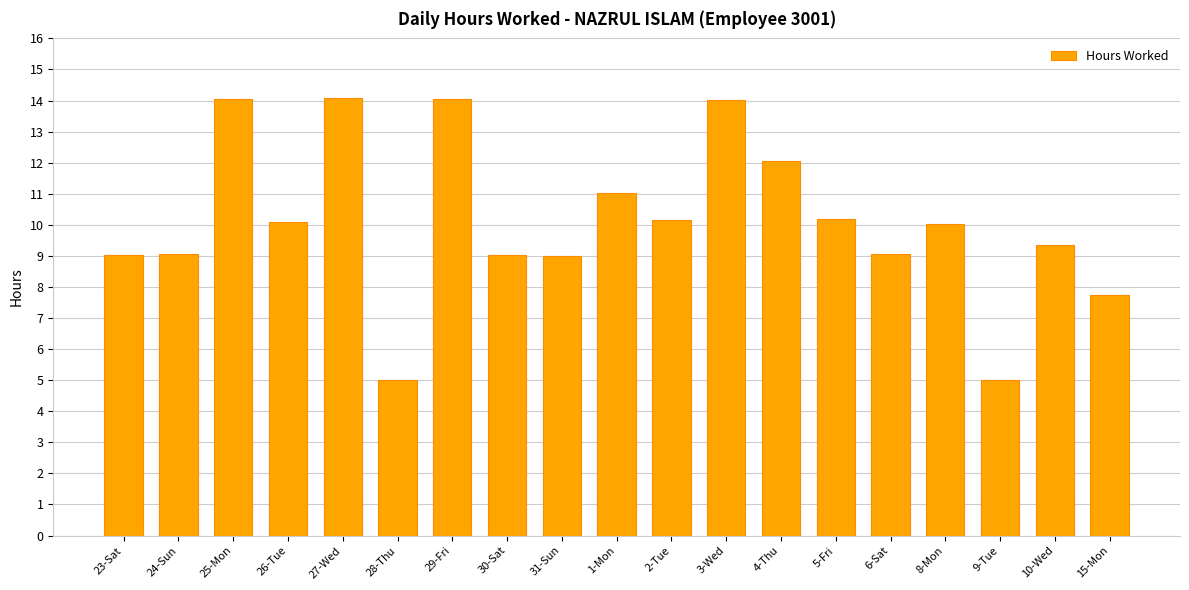

How many bars are there in total?

19